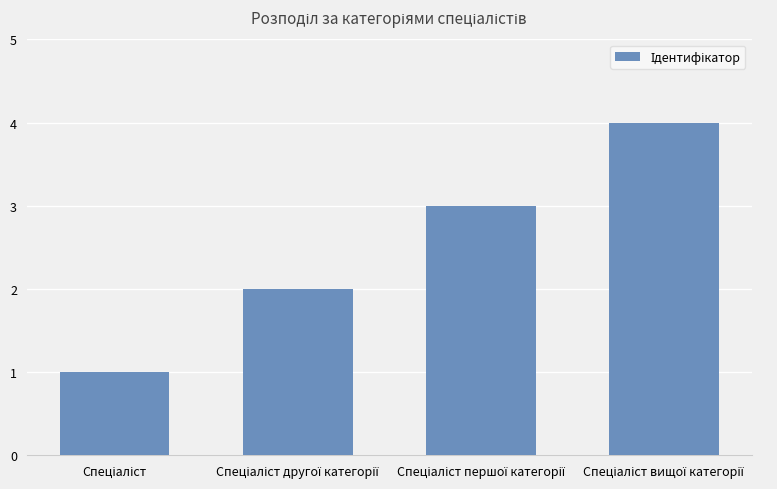

What is the sum of all values?

10